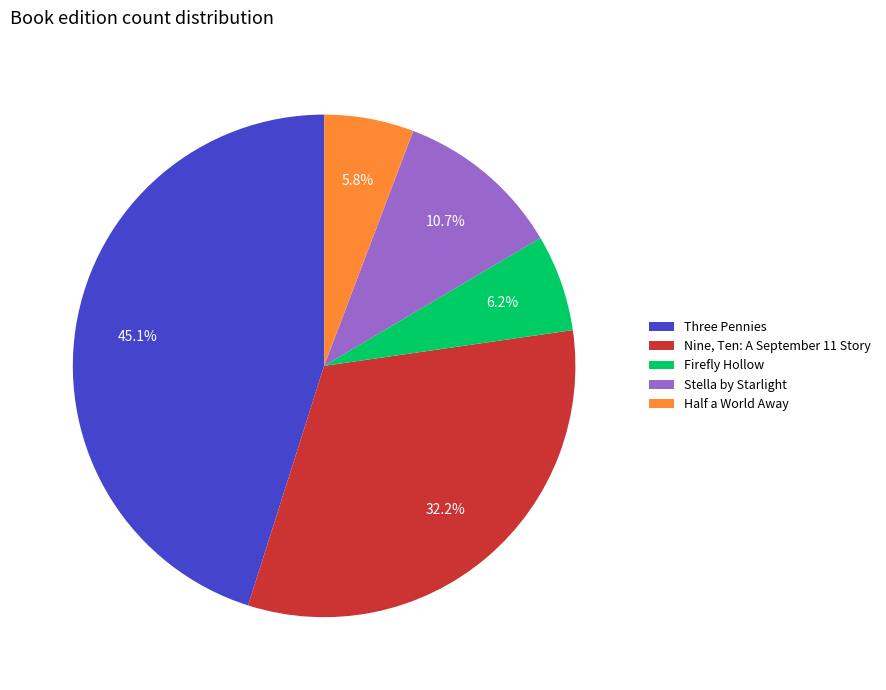

What is the largest slice in the pie chart?

Three Pennies